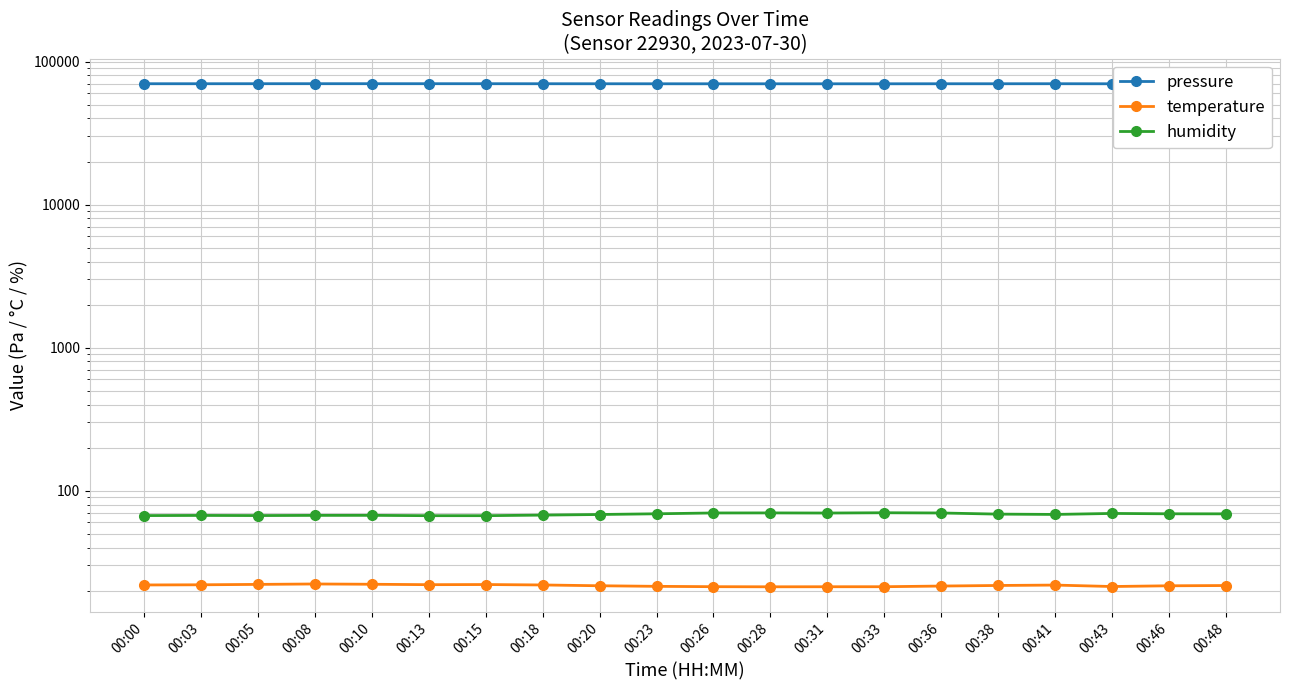

At which category does the chart reach its peak across all series?

00:08